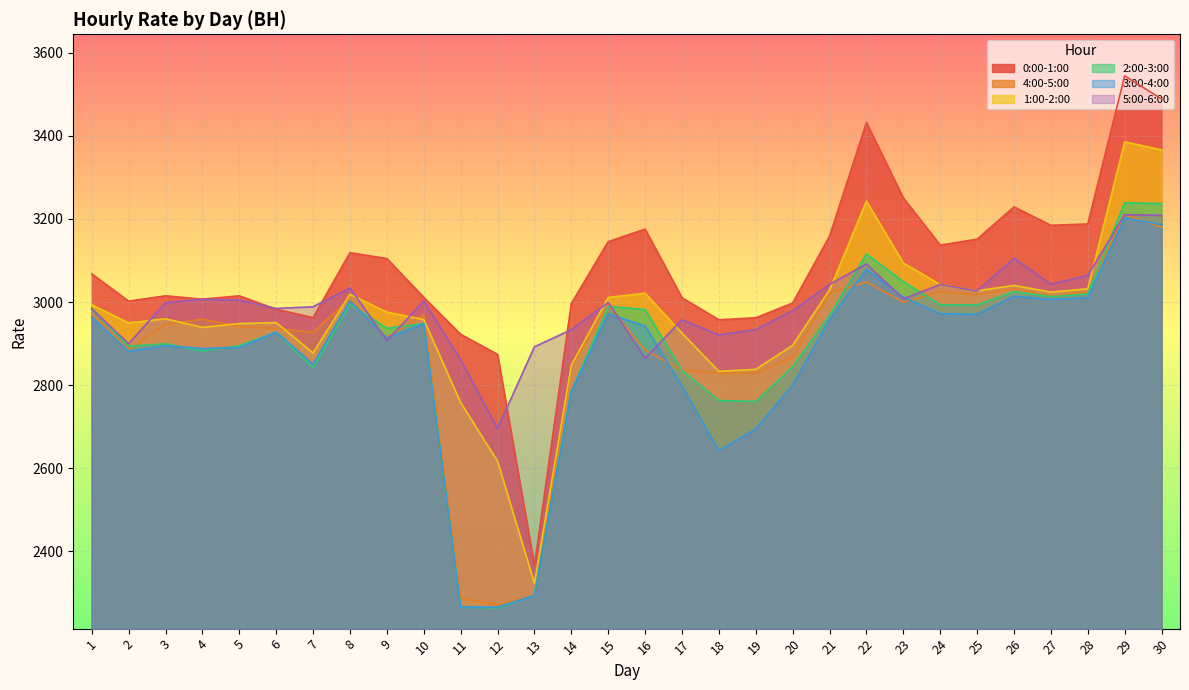

How many data points in 1:00-2:00 are less than 2975?

15